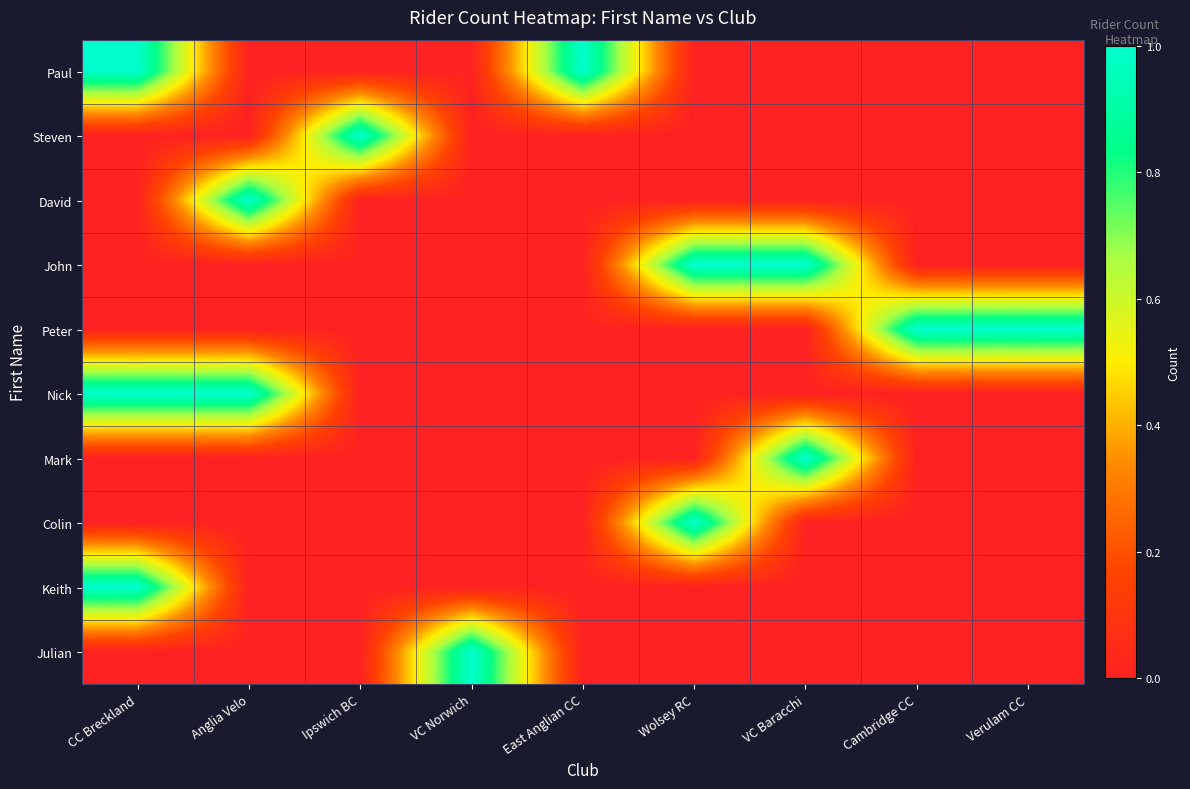

At which category is the sum across all series the highest?

CC Breckland